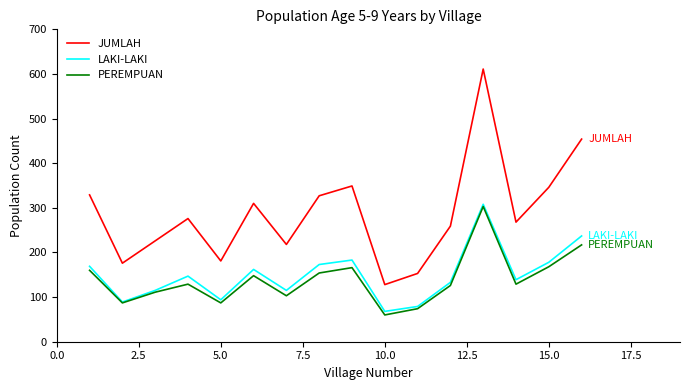

What are all the series names shown in the legend?

JUMLAH, LAKI-LAKI, PEREMPUAN